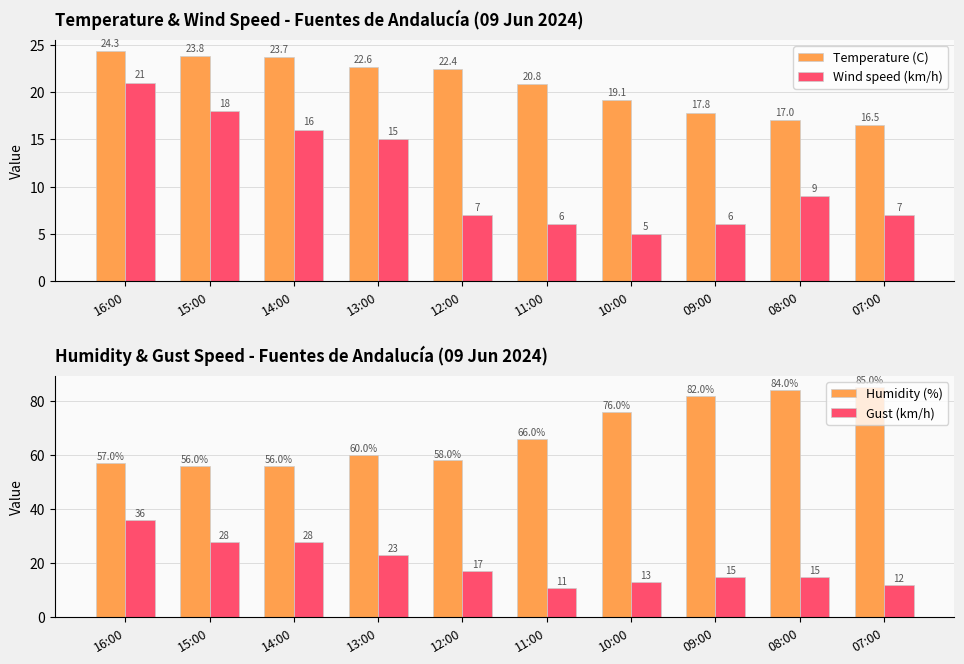

At which label is Humidity (%) closest to 70?

11:00